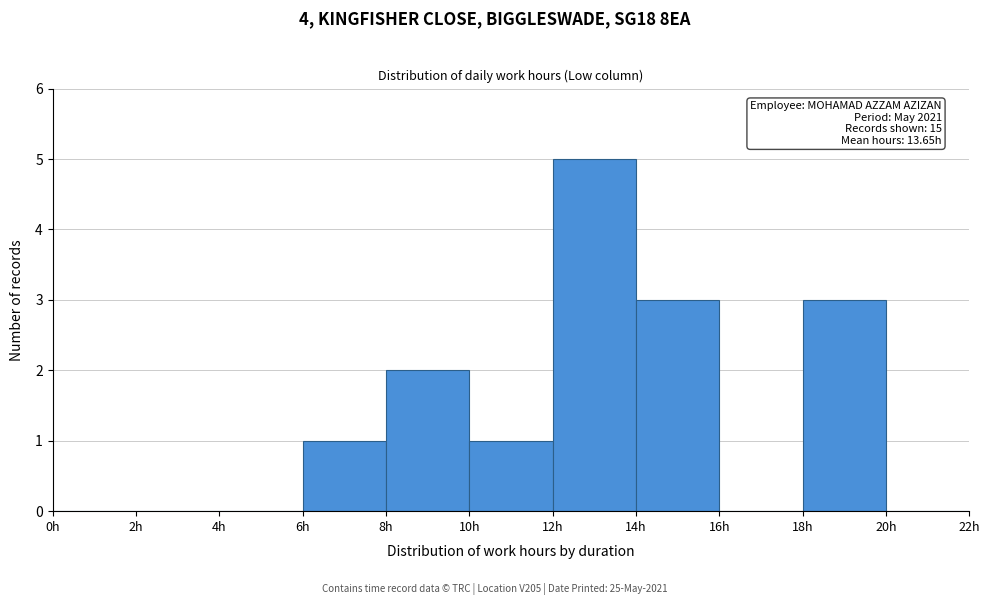

Which range on the x-axis has the tallest bar?

12 to 14